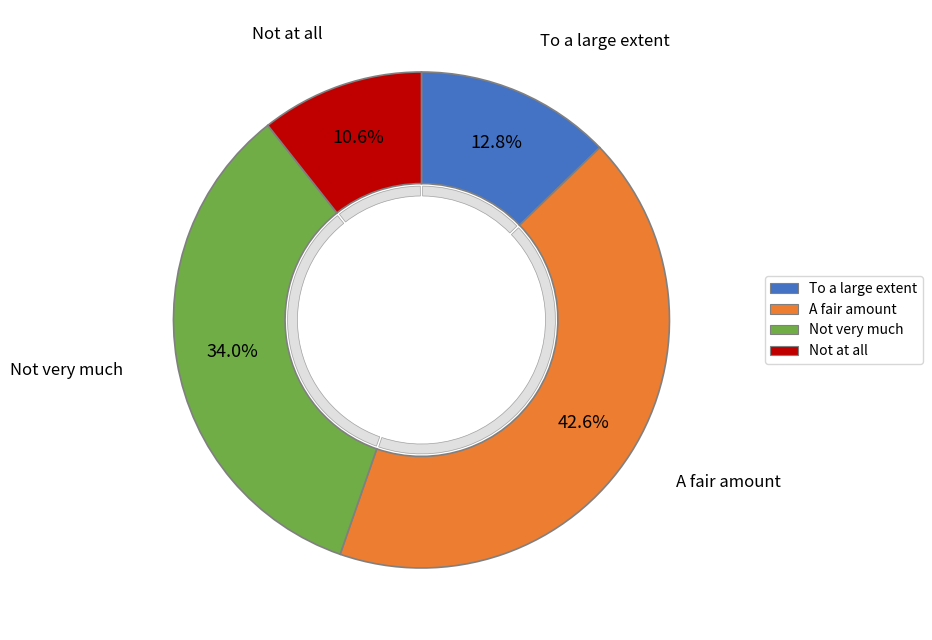

How many segments does this pie chart have?

4